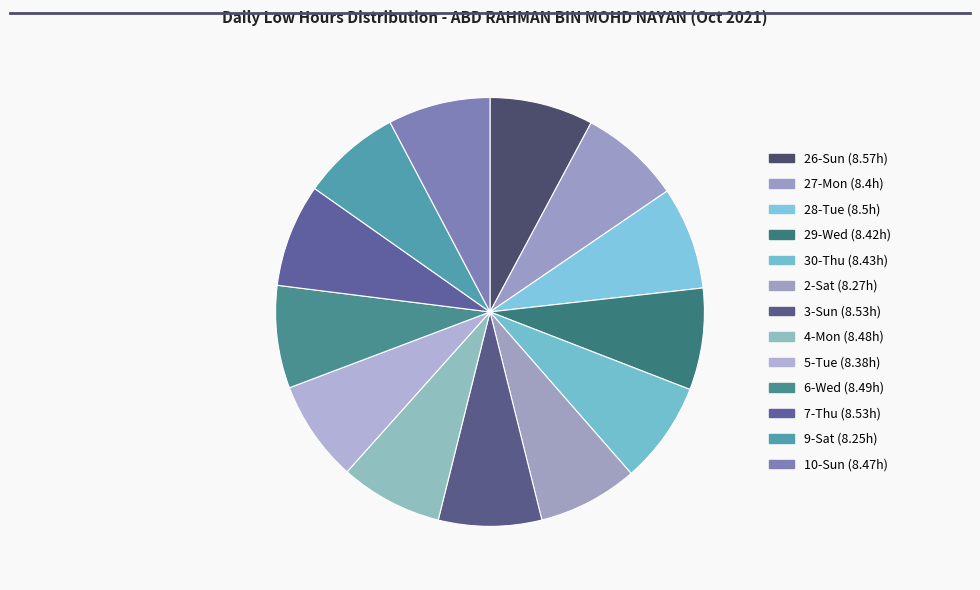

Is it true that 2-Sat is 19% of the pie?

False